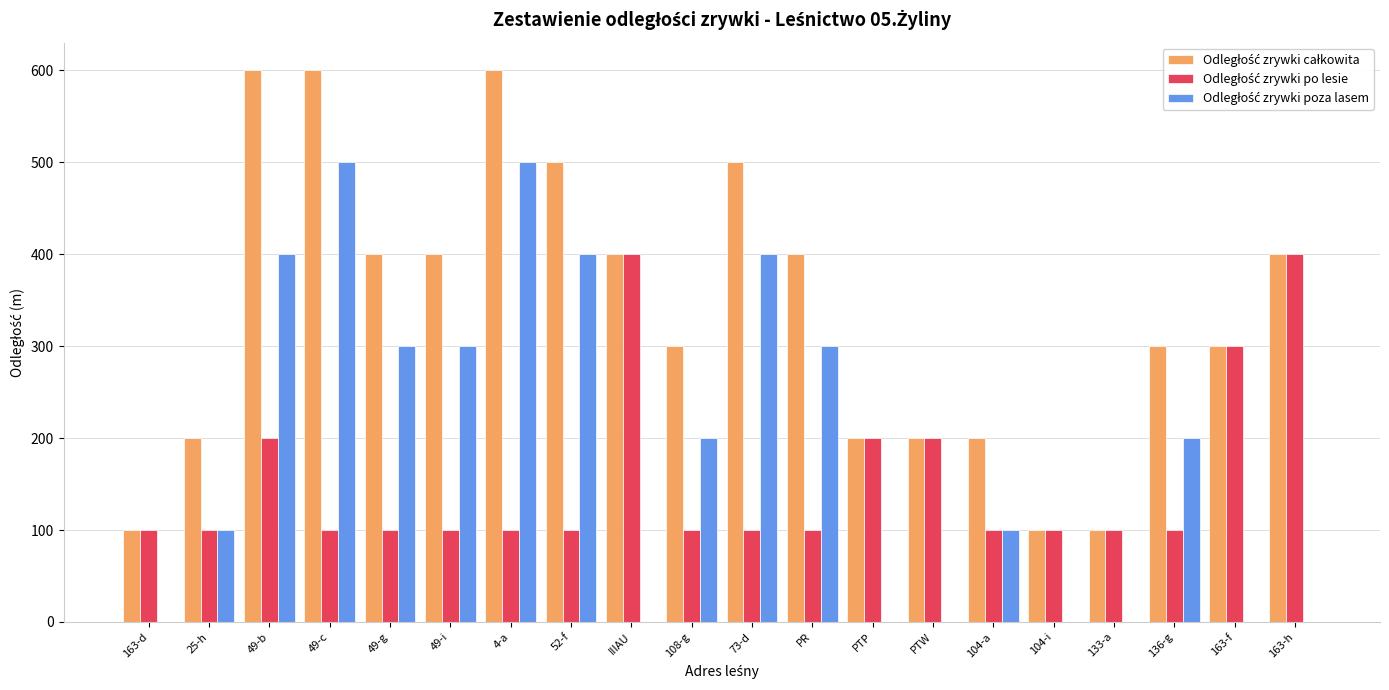

What is the greatest value displayed?

600